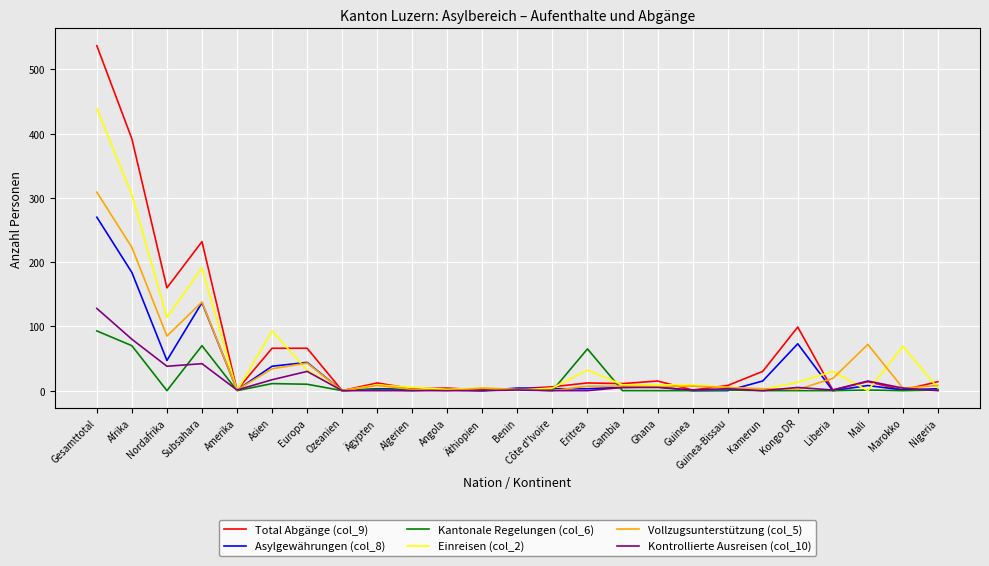

How many values in the Kontrollierte Ausreisen (col_10) series are below 1?

9